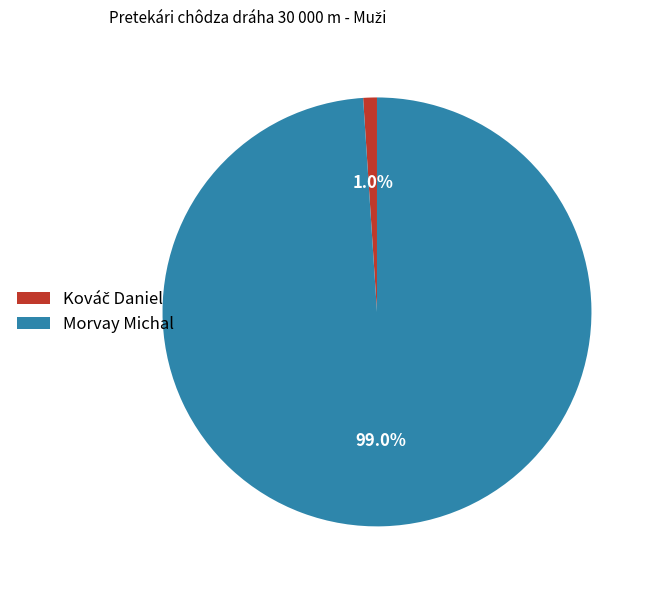

What is the largest slice in the pie chart?

Morvay Michal